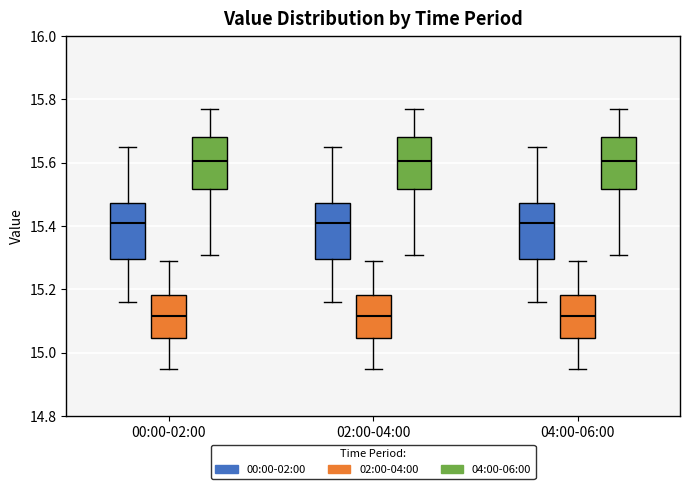

Where does the lower whisker of the box for 00:00-02:00 (00:00-02:00) end on the y-axis? The values are not printed on the chart, so give them approximately, as read against the axis.

15.16